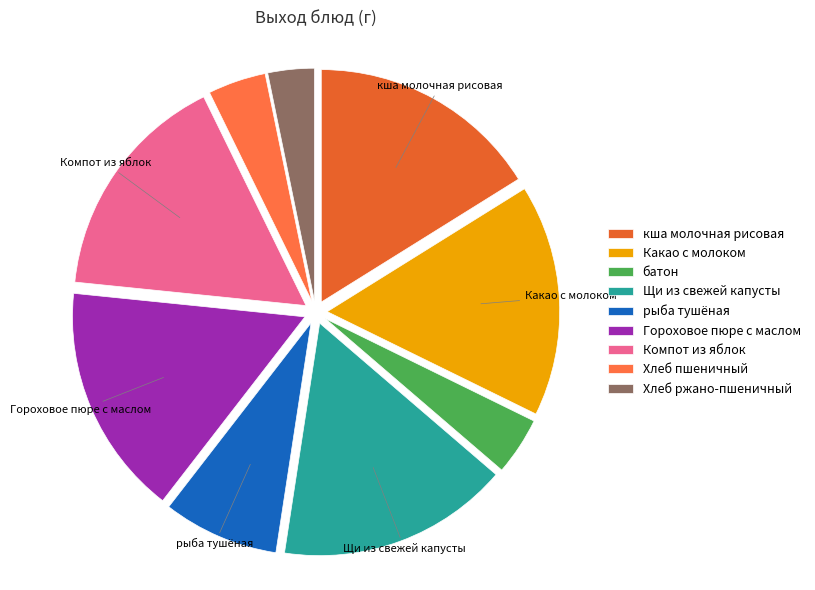

How many segments does this pie chart have?

9